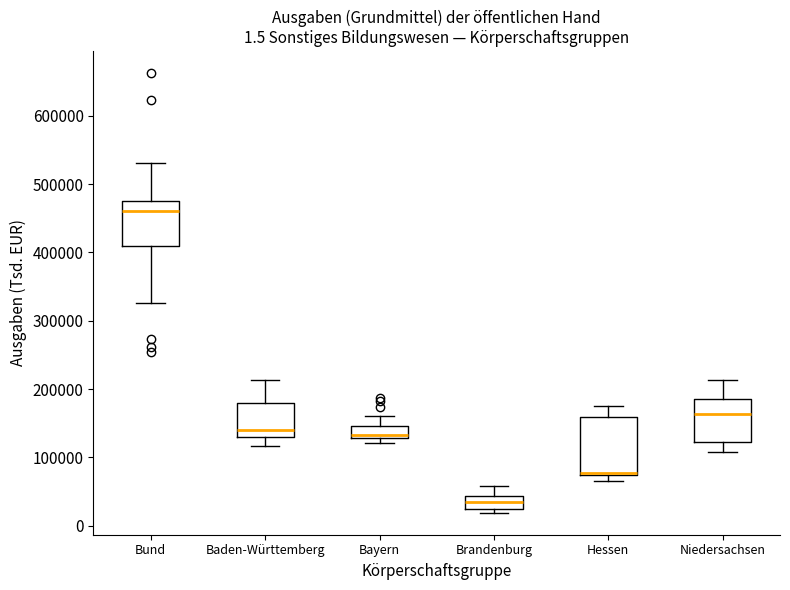

Which box is the tallest, from its lower edge to its upper edge?

Hessen